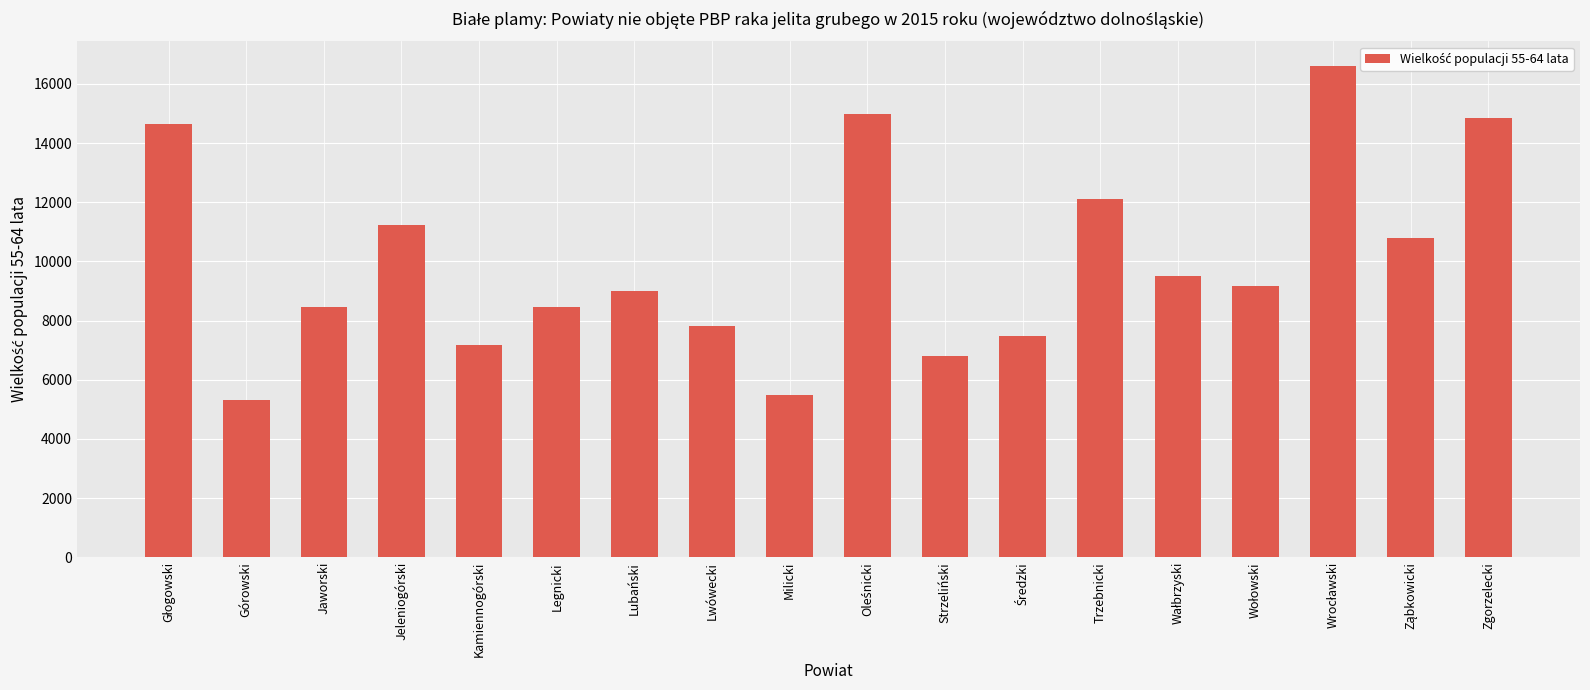

What is the average value?

9992